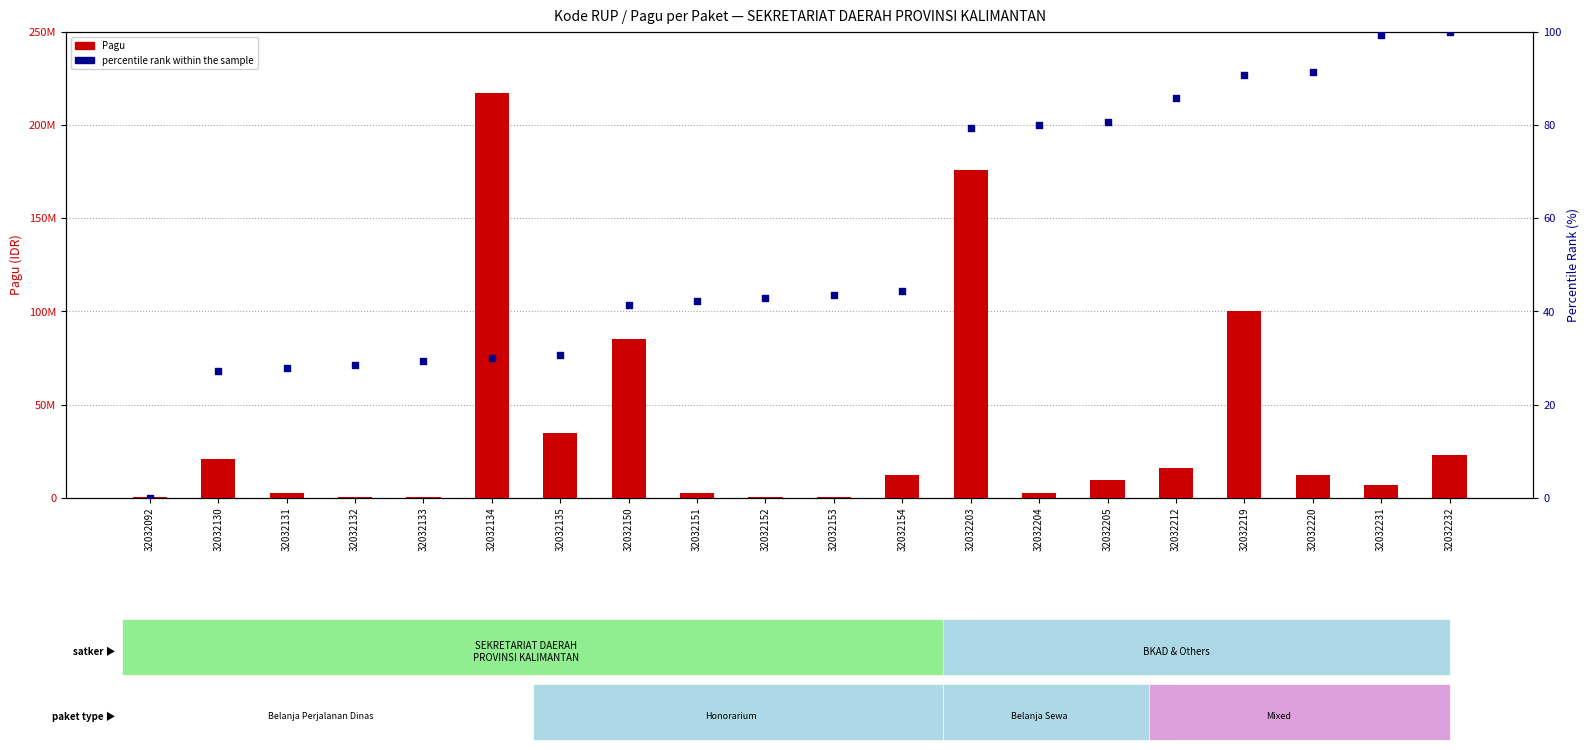

At which category is the sum across all series the highest?

32032134